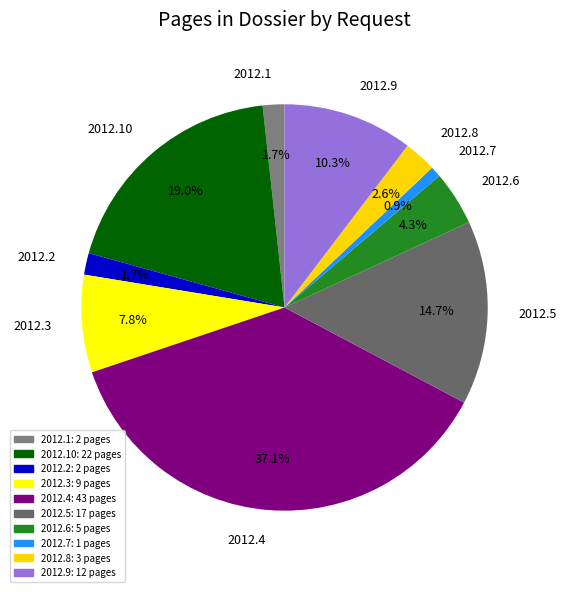

Between 2012.10 and 2012.6, which is larger?

2012.10